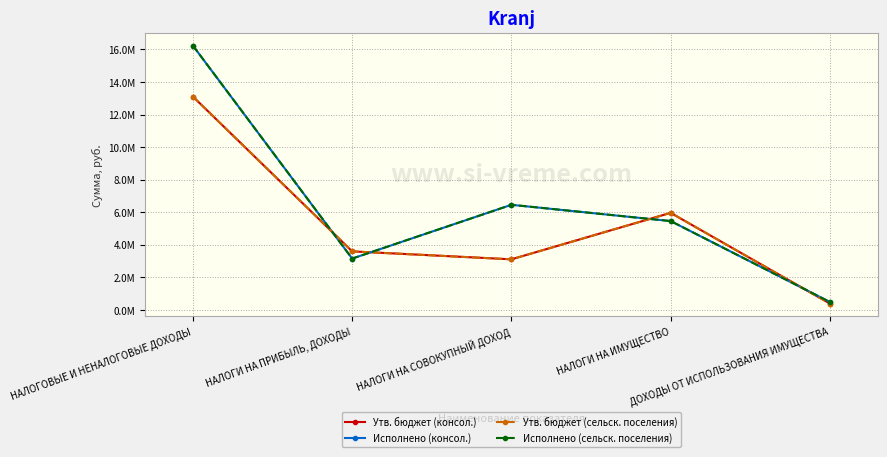

Reading left to right, what are all the values shown in this chart?

Утв. бюджет (консол.): НАЛОГОВЫЕ И НЕНАЛОГОВЫЕ ДОХОДЫ=13104000.0	НАЛОГИ НА ПРИБЫЛЬ, ДОХОДЫ=3601500.0	НАЛОГИ НА СОВОКУПНЫЙ ДОХОД=3113500.0	НАЛОГИ НА ИМУЩЕСТВО=5966000.0	ДОХОДЫ ОТ ИСПОЛЬЗОВАНИЯ ИМУЩЕСТВА=396000.0
Исполнено (консол.): НАЛОГОВЫЕ И НЕНАЛОГОВЫЕ ДОХОДЫ=16230950.7	НАЛОГИ НА ПРИБЫЛЬ, ДОХОДЫ=3159543.2	НАЛОГИ НА СОВОКУПНЫЙ ДОХОД=6459899.7	НАЛОГИ НА ИМУЩЕСТВО=5461703.1	ДОХОДЫ ОТ ИСПОЛЬЗОВАНИЯ ИМУЩЕСТВА=492804.8
Утв. бюджет (сельск. поселения): НАЛОГОВЫЕ И НЕНАЛОГОВЫЕ ДОХОДЫ=13104000.0	НАЛОГИ НА ПРИБЫЛЬ, ДОХОДЫ=3601500.0	НАЛОГИ НА СОВОКУПНЫЙ ДОХОД=3113500.0	НАЛОГИ НА ИМУЩЕСТВО=5966000.0	ДОХОДЫ ОТ ИСПОЛЬЗОВАНИЯ ИМУЩЕСТВА=396000.0
Исполнено (сельск. поселения): НАЛОГОВЫЕ И НЕНАЛОГОВЫЕ ДОХОДЫ=16230950.7	НАЛОГИ НА ПРИБЫЛЬ, ДОХОДЫ=3159543.2	НАЛОГИ НА СОВОКУПНЫЙ ДОХОД=6459899.7	НАЛОГИ НА ИМУЩЕСТВО=5461703.1	ДОХОДЫ ОТ ИСПОЛЬЗОВАНИЯ ИМУЩЕСТВА=492804.8